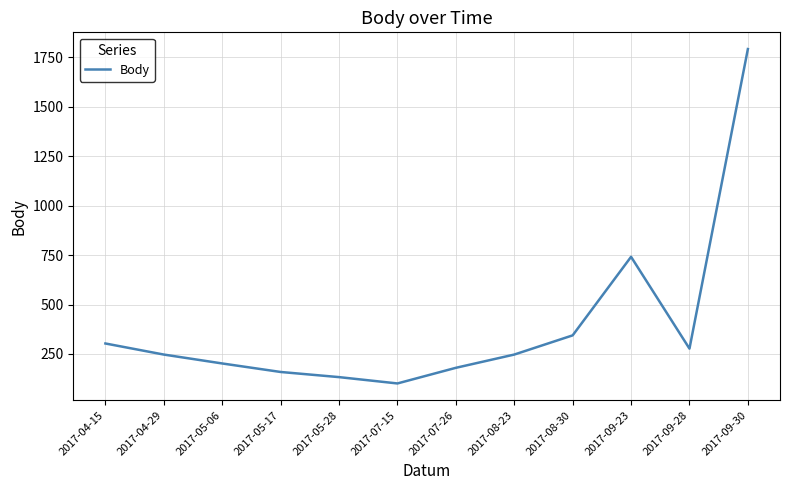

What position from the right is 2017-05-17?

9